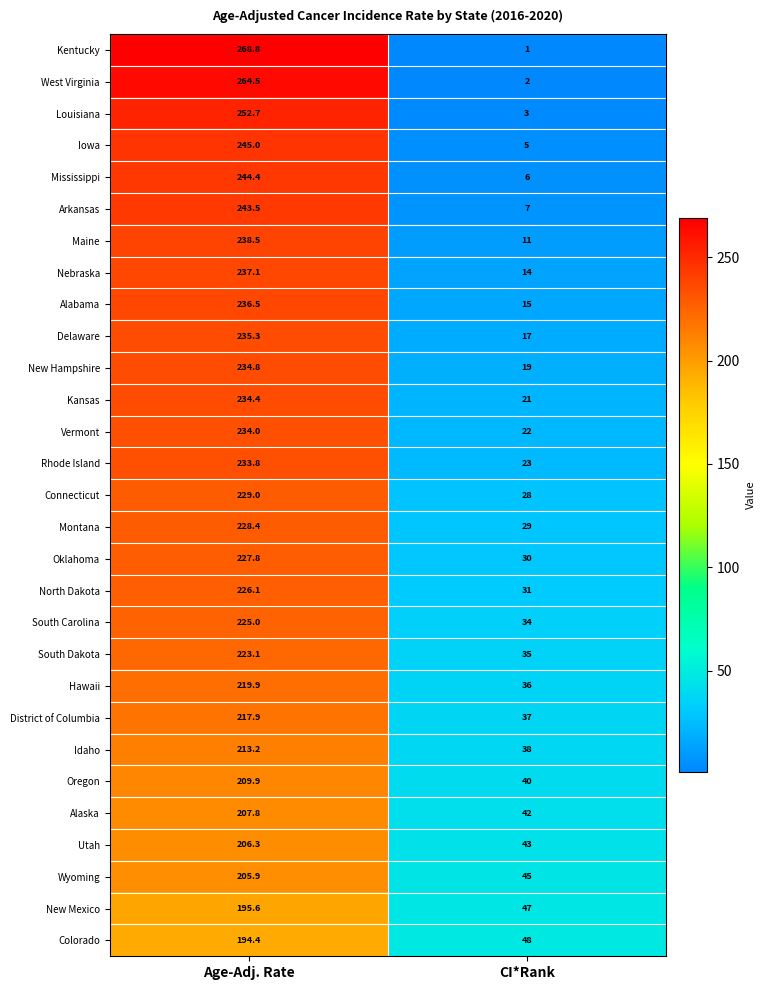

Which series changed the most between Age-Adj. Rate and CI*Rank?

Kentucky